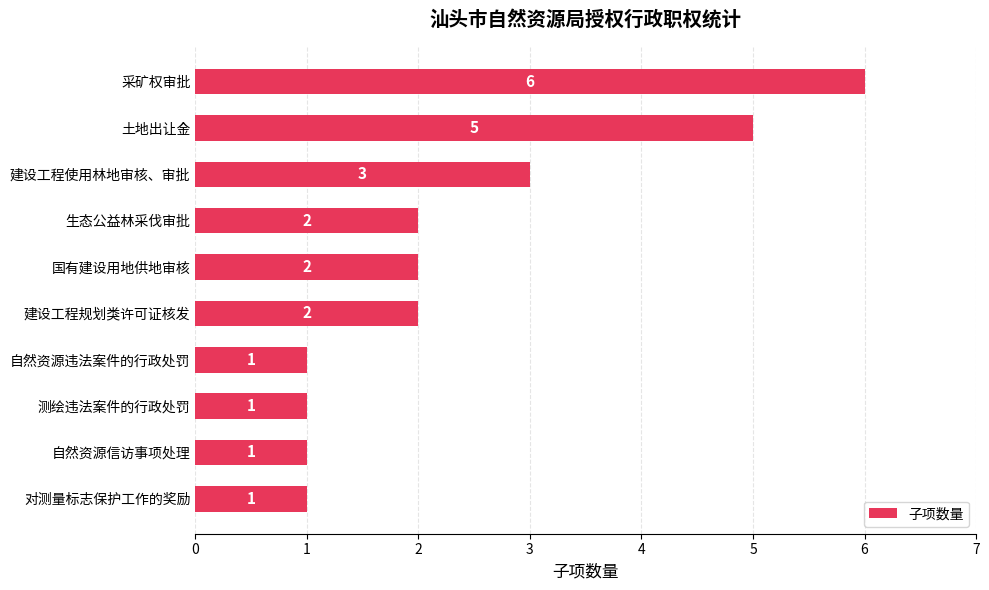

How many data points are less than 2?

4